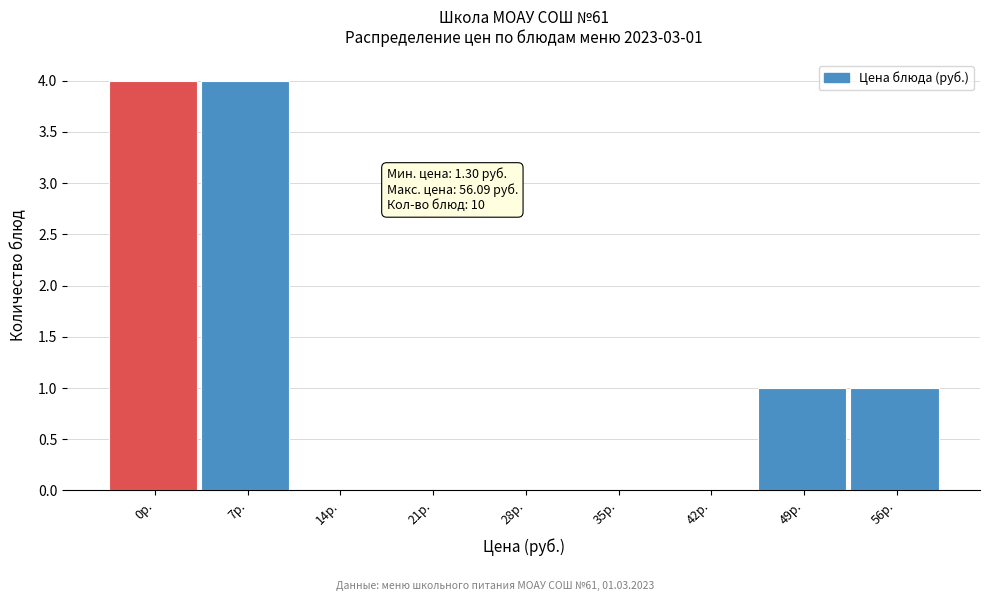

Reading left to right, list all the values displayed in this chart.

0р.=4	7р.=4	14р.=0	21р.=0	28р.=0	35р.=0	42р.=0	49р.=1	56р.=1